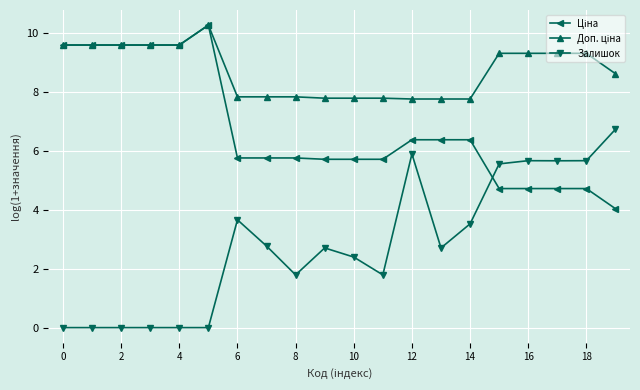

What is the greatest value displayed?

10.3